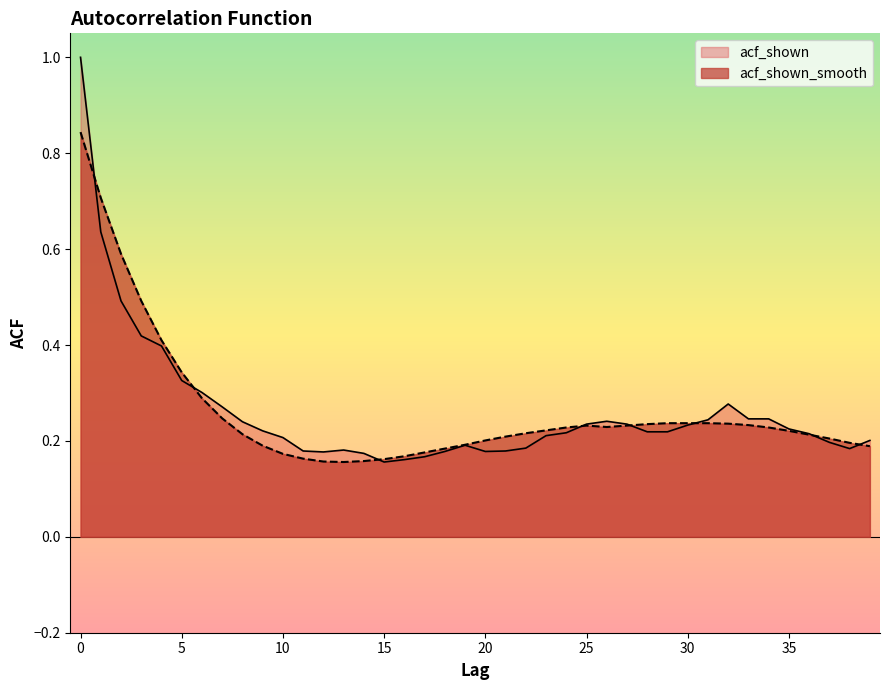

After their last crossing, which series has the higher values: acf_shown_smooth or acf_shown?

acf_shown